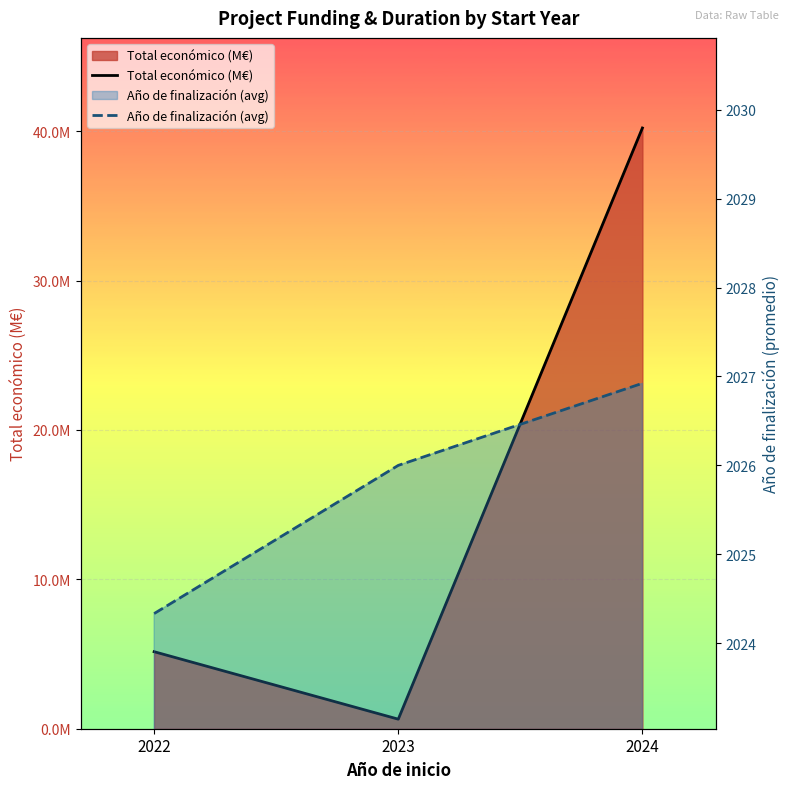

Count the number of categories in the chart.

3